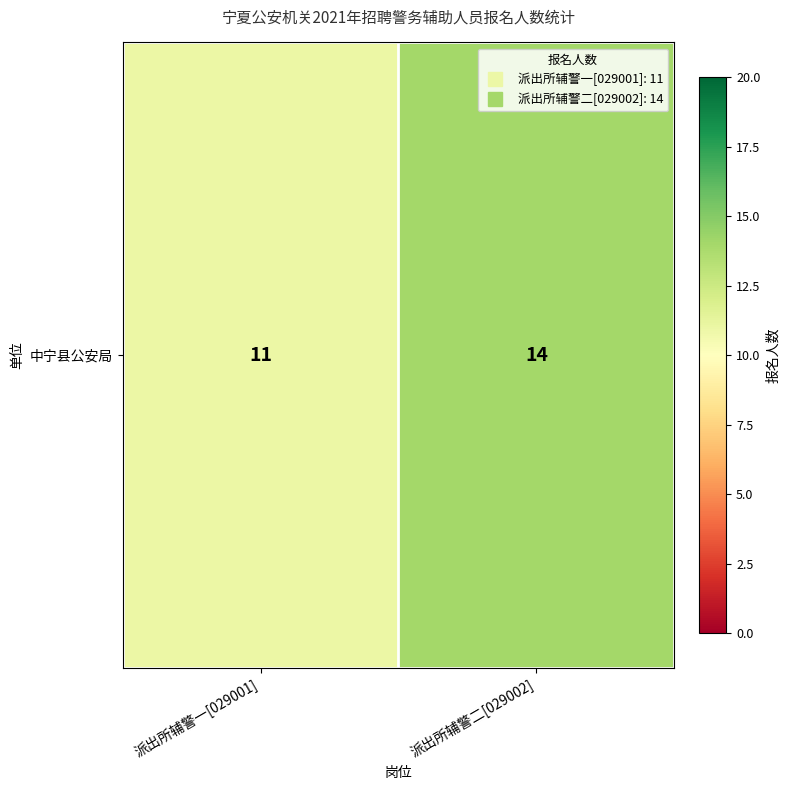

What is the change in value from 派出所辅警一[029001] to 派出所辅警二[029002]?

+3